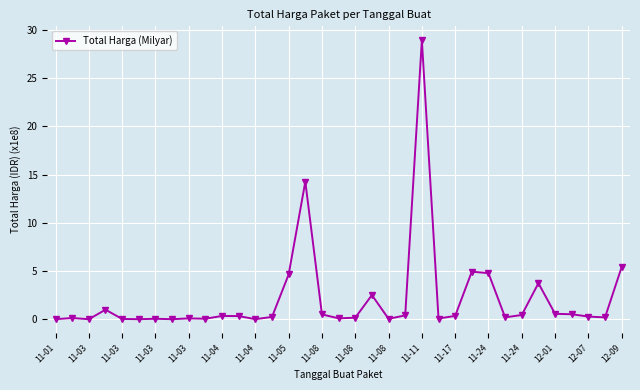

How many series are shown in this chart?

1